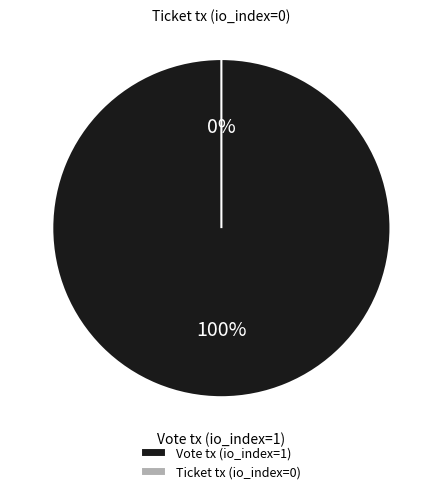

Is it true that Vote tx (io_index=1) is 90% of the pie?

False